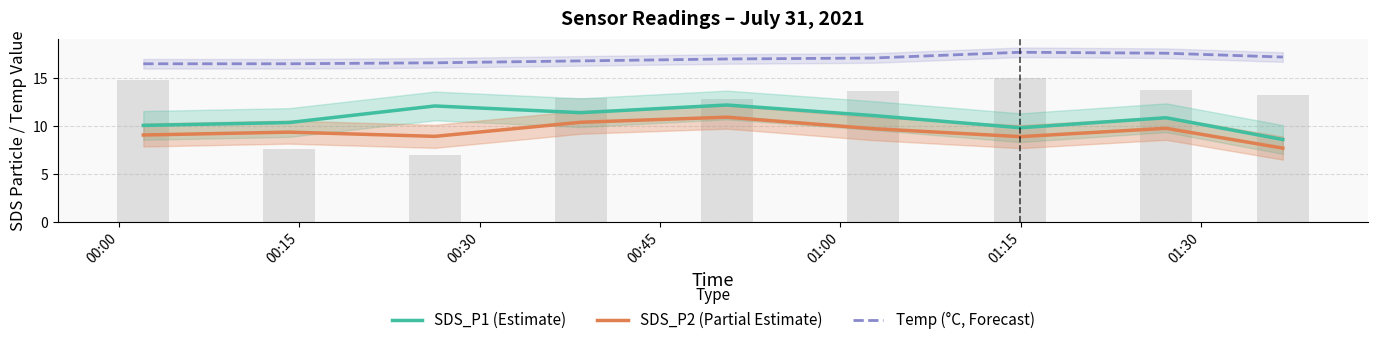

What is the maximum value shown in the chart?

17.7